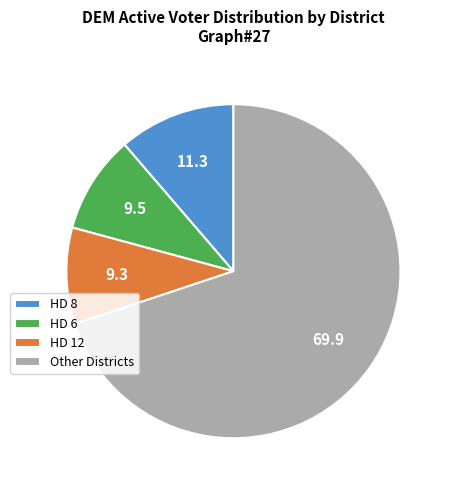

Combined, do HD 8 and HD 12 account for over 50%?

No